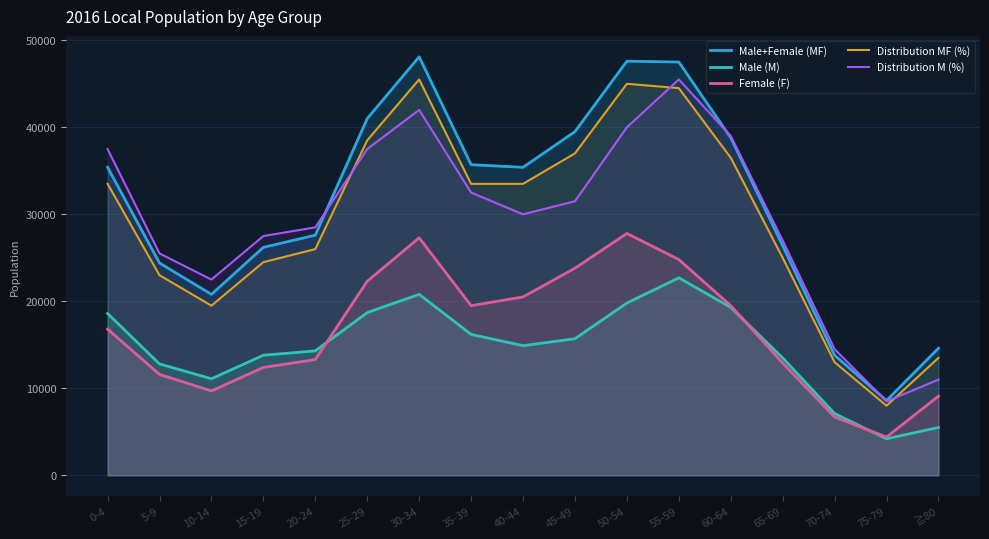

What is the total value across all series at 75-79?

33700